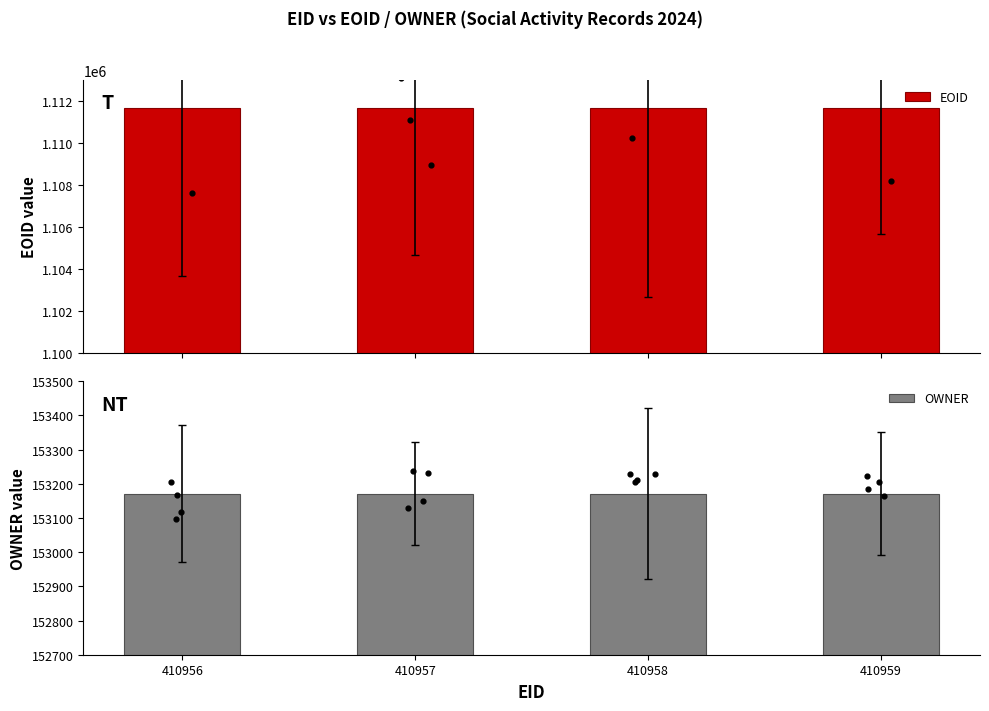

Which series has the largest total across all categories?

EOID